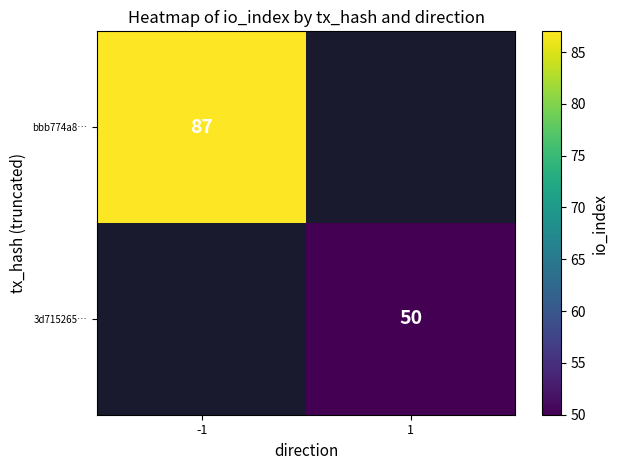

The value of bbb774a8… at -1 is 151. True or false?

False